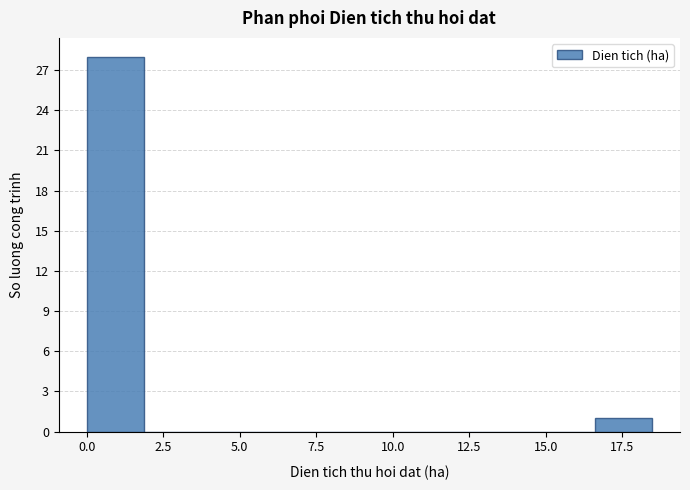

Around what value on the x-axis is the tallest bar? Give the approximate position of its centre, as read against the axis.

1.0